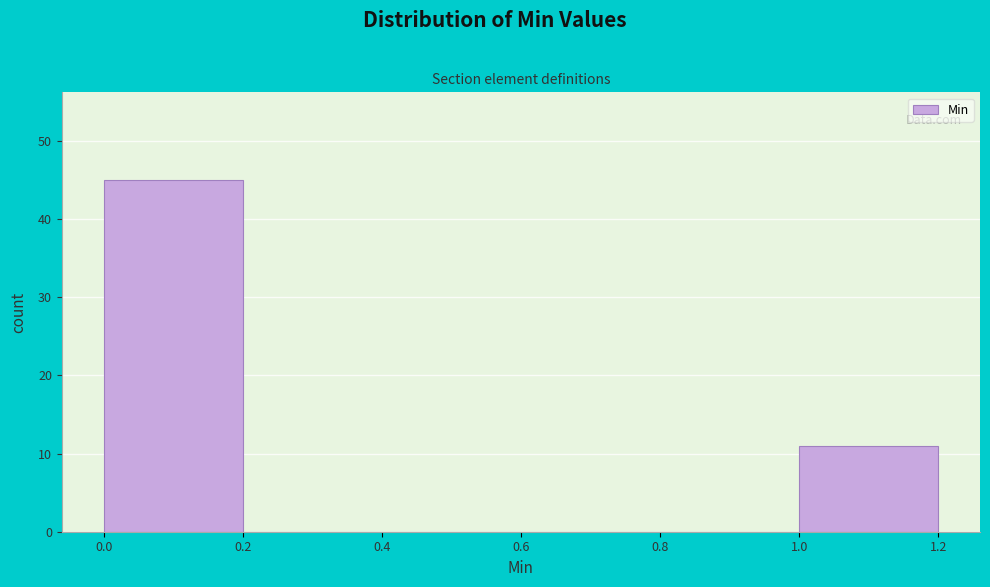

How tall is the bar that spans 0.0 to 0.2 on the x-axis? The values are not printed on the chart, so give them approximately, as read against the axis.

45